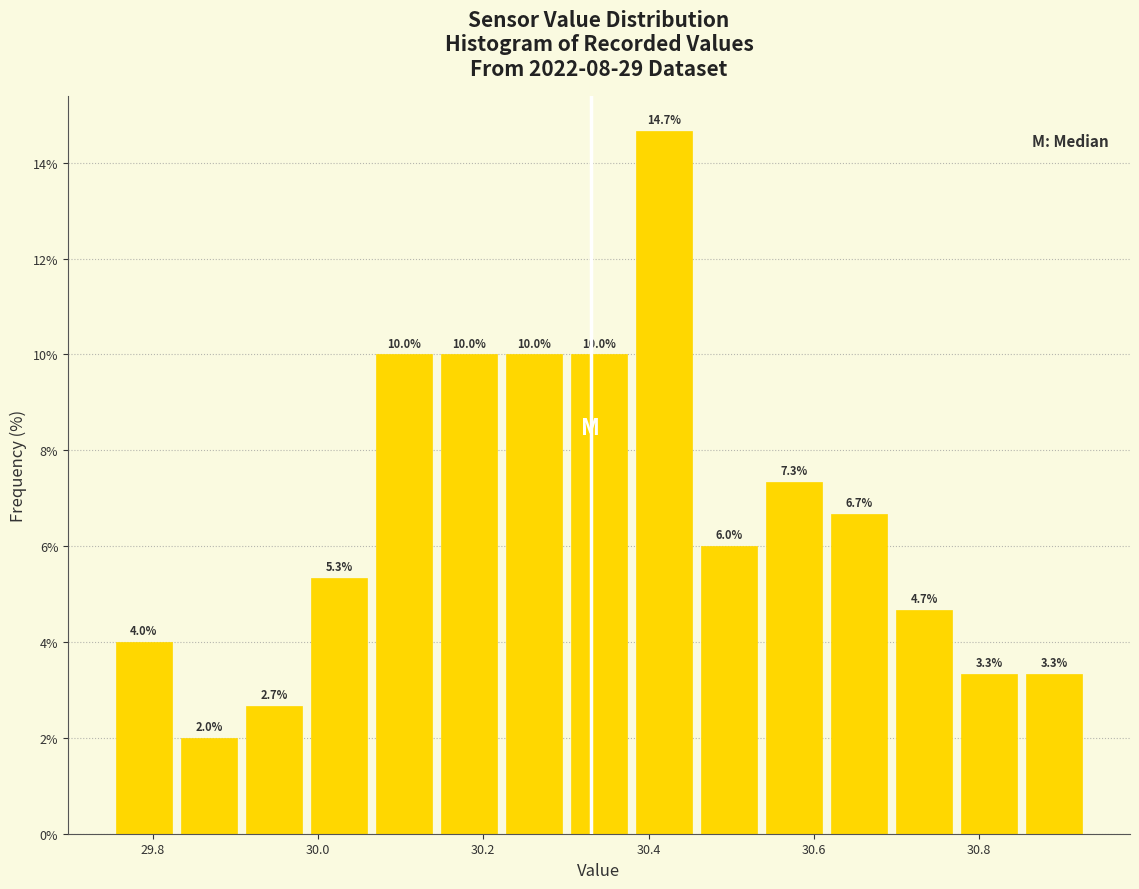

Read against the x-axis, roughly where is the centre of the tallest bar?

30.42